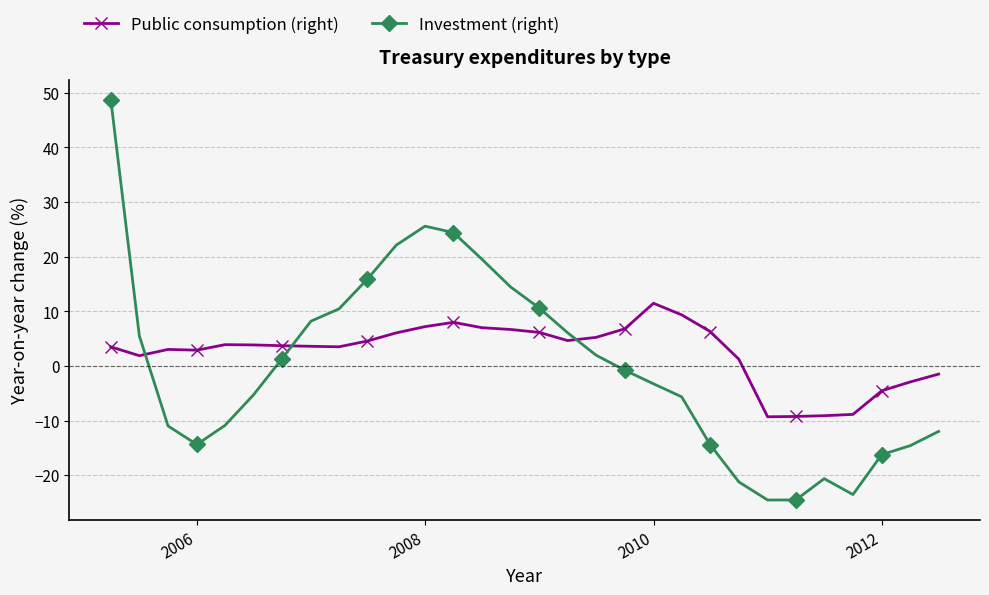

How many values in the Investment (right) series are below 0?

16